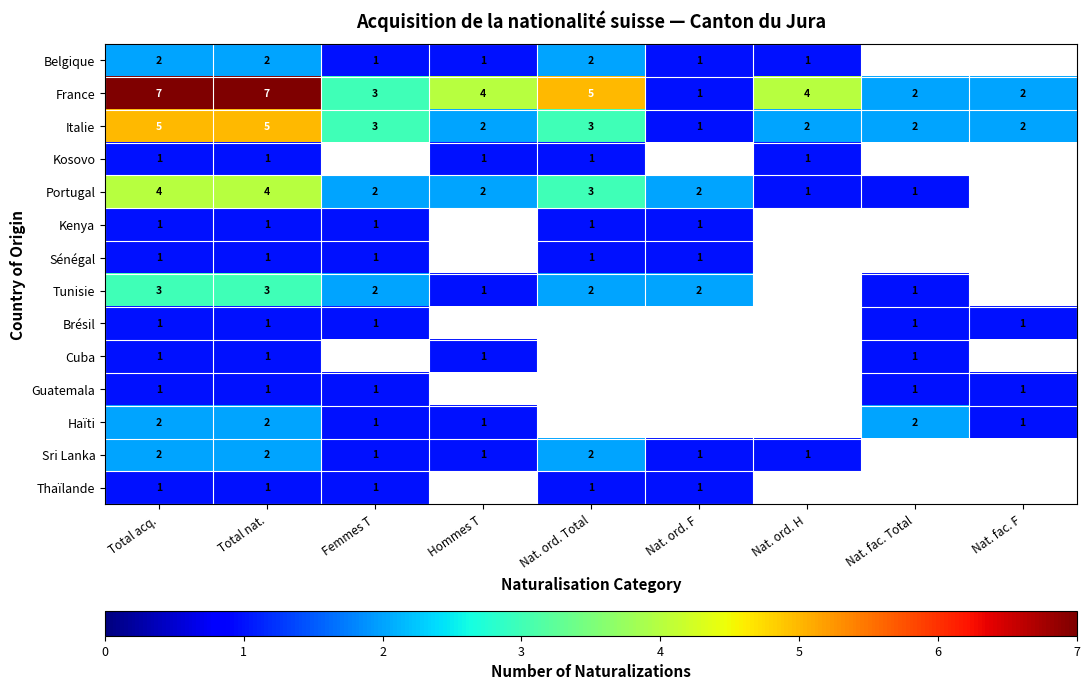

What is the difference between the highest and lowest values at Total acq.?

6